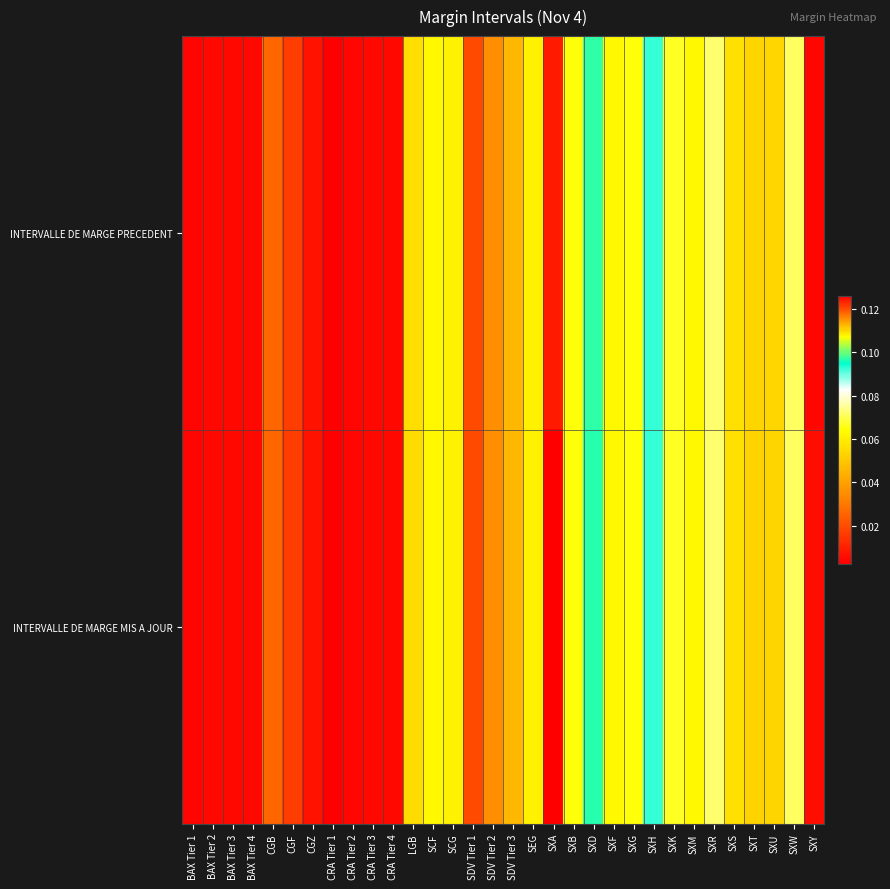

Reading left to right, list all the values displayed in this chart.

INTERVALLE DE MARGE PRECEDENT: BAX Tier 1=0.0	BAX Tier 2=0.0	BAX Tier 3=0.0	BAX Tier 4=0.0	CGB=0.0	CGF=0.0	CGZ=0.0	CRA Tier 1=0.0	CRA Tier 2=0.0	CRA Tier 3=0.0	CRA Tier 4=0.0	LGB=0.1	SCF=0.1	SCG=0.1	SDV Tier 1=0.0	SDV Tier 2=0.0	SDV Tier 3=0.0	SEG=0.1	SXA=0.1	SXB=0.1	SXD=0.1	SXF=0.1	SXG=0.1	SXH=0.1	SXK=0.1	SXM=0.1	SXR=0.1	SXS=0.1	SXT=0.1	SXU=0.1	SXW=0.1	SXY=0.1
INTERVALLE DE MARGE MIS A JOUR: BAX Tier 1=0.0	BAX Tier 2=0.0	BAX Tier 3=0.0	BAX Tier 4=0.0	CGB=0.0	CGF=0.0	CGZ=0.0	CRA Tier 1=0.0	CRA Tier 2=0.0	CRA Tier 3=0.0	CRA Tier 4=0.0	LGB=0.1	SCF=0.1	SCG=0.1	SDV Tier 1=0.0	SDV Tier 2=0.0	SDV Tier 3=0.0	SEG=0.1	SXA=0.1	SXB=0.1	SXD=0.1	SXF=0.1	SXG=0.1	SXH=0.1	SXK=0.1	SXM=0.1	SXR=0.1	SXS=0.1	SXT=0.1	SXU=0.1	SXW=0.1	SXY=0.1